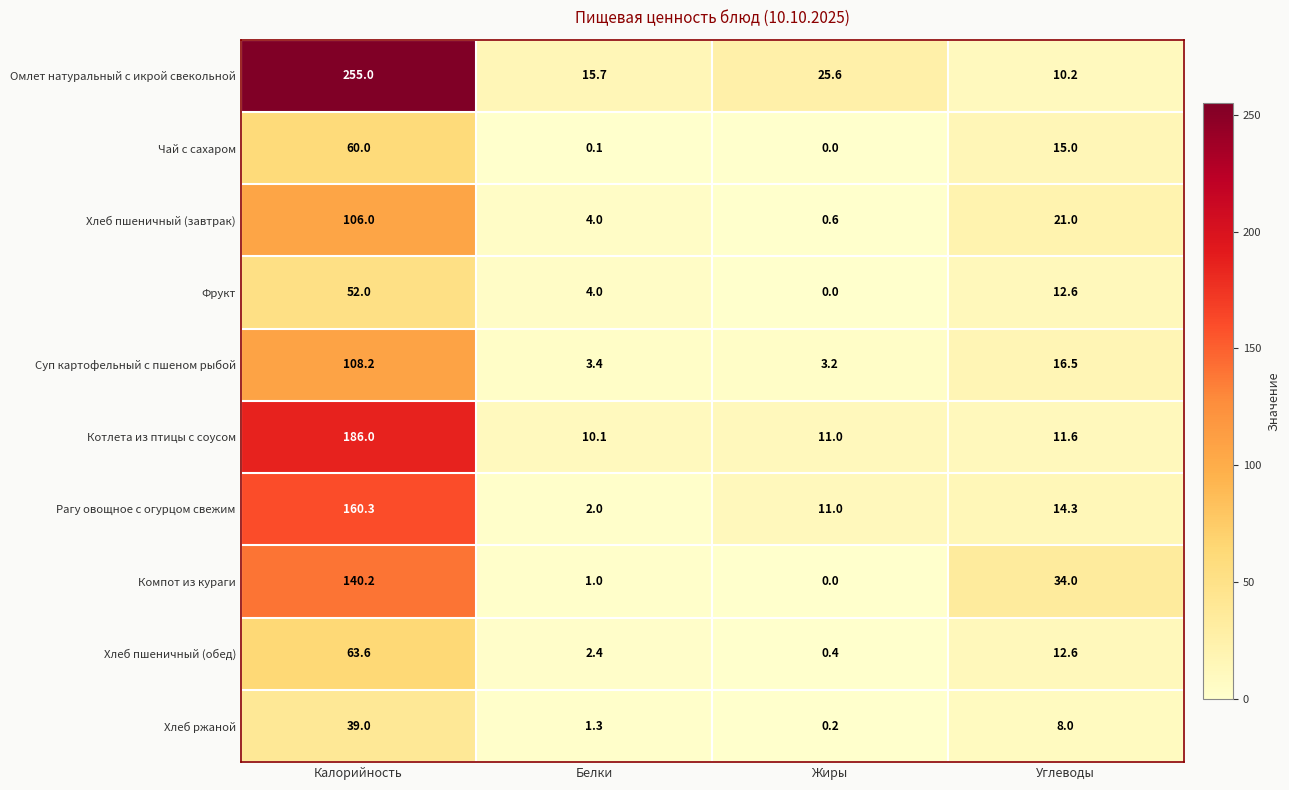

Count the number of categories in the chart.

4